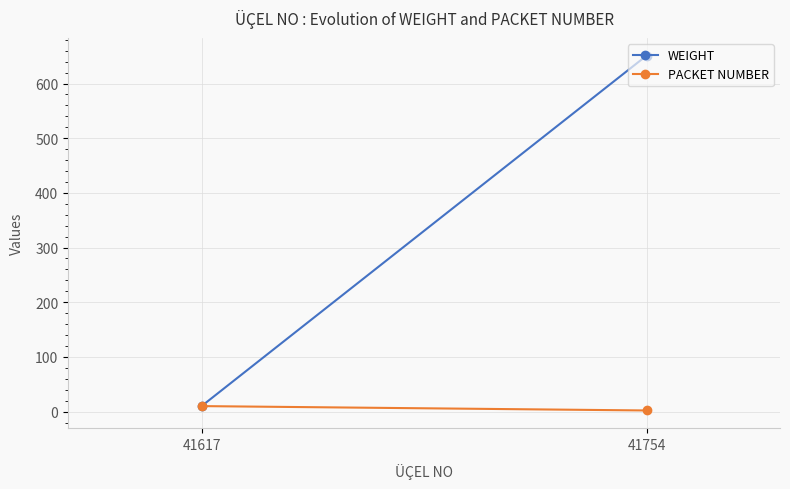

The value of PACKET NUMBER at 41754 is 2. True or false?

True